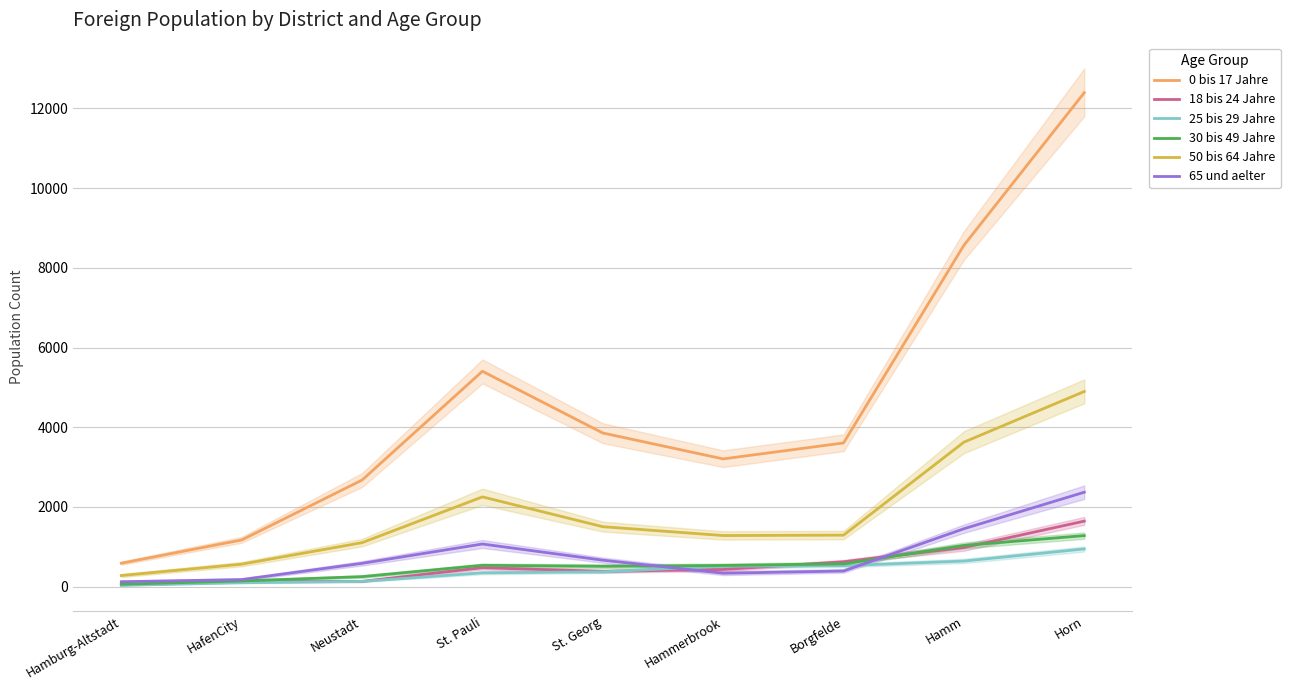

At which label does 65 und aelter reach its peak?

Horn